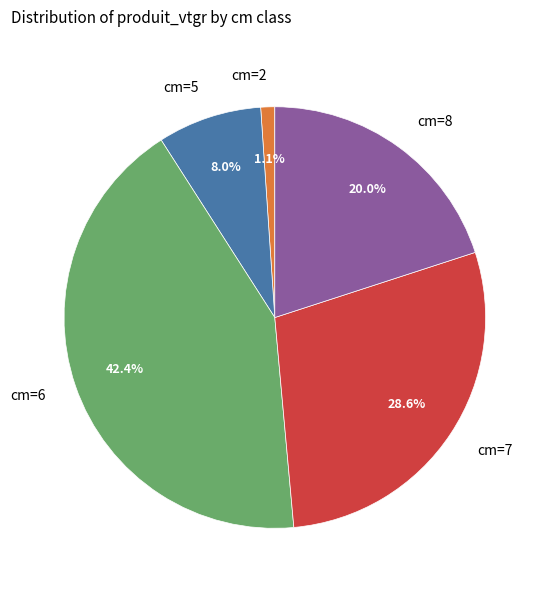

Between cm=5 and cm=8, which is larger?

cm=8